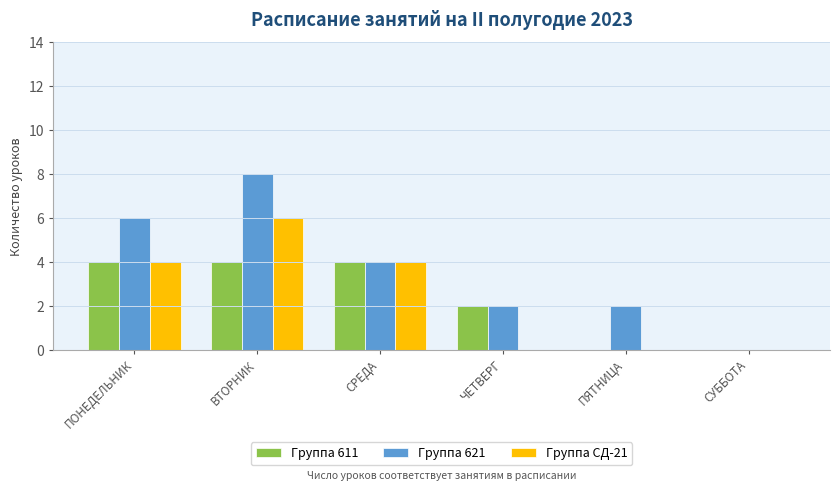

Reading left to right, list all the values displayed in this chart.

Группа 611: ПОНЕДЕЛЬНИК=4	ВТОРНИК=4	СРЕДА=4	ЧЕТВЕРГ=2	ПЯТНИЦА=0	СУББОТА=0
Группа 621: ПОНЕДЕЛЬНИК=6	ВТОРНИК=8	СРЕДА=4	ЧЕТВЕРГ=2	ПЯТНИЦА=2	СУББОТА=0
Группа СД-21: ПОНЕДЕЛЬНИК=4	ВТОРНИК=6	СРЕДА=4	ЧЕТВЕРГ=0	ПЯТНИЦА=0	СУББОТА=0